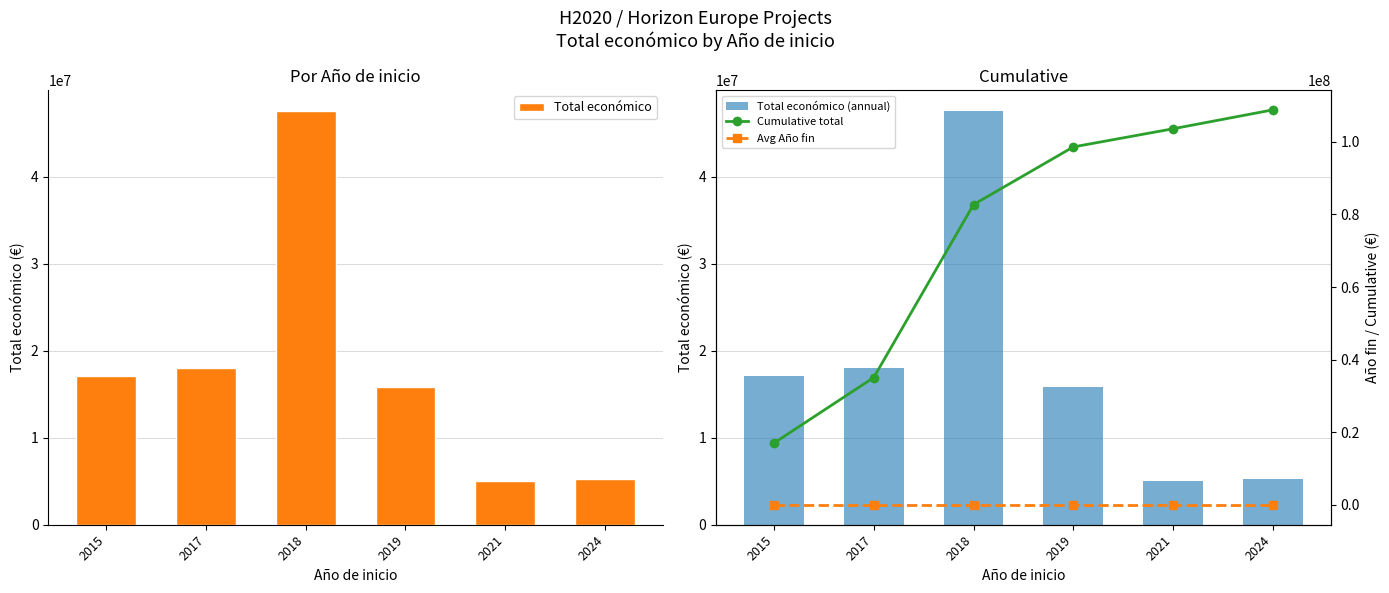

Is it true that Total económico (annual) equals 75841485.4 at 2018?

False